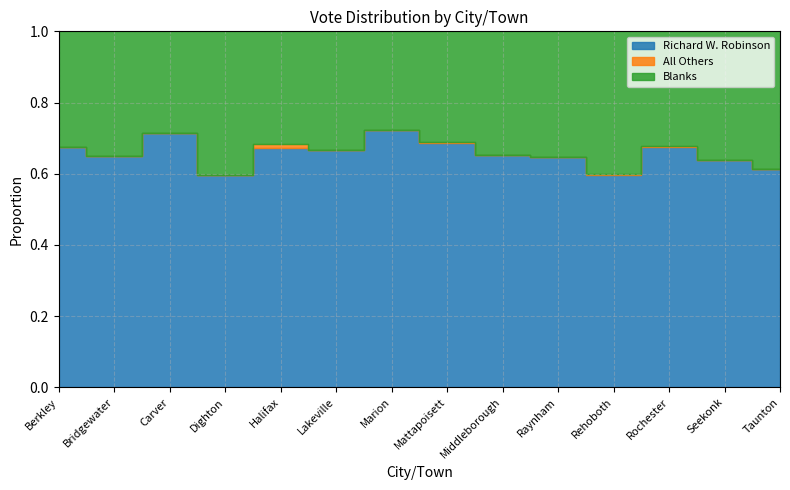

The value of Richard W. Robinson at Rochester is 402. True or false?

False